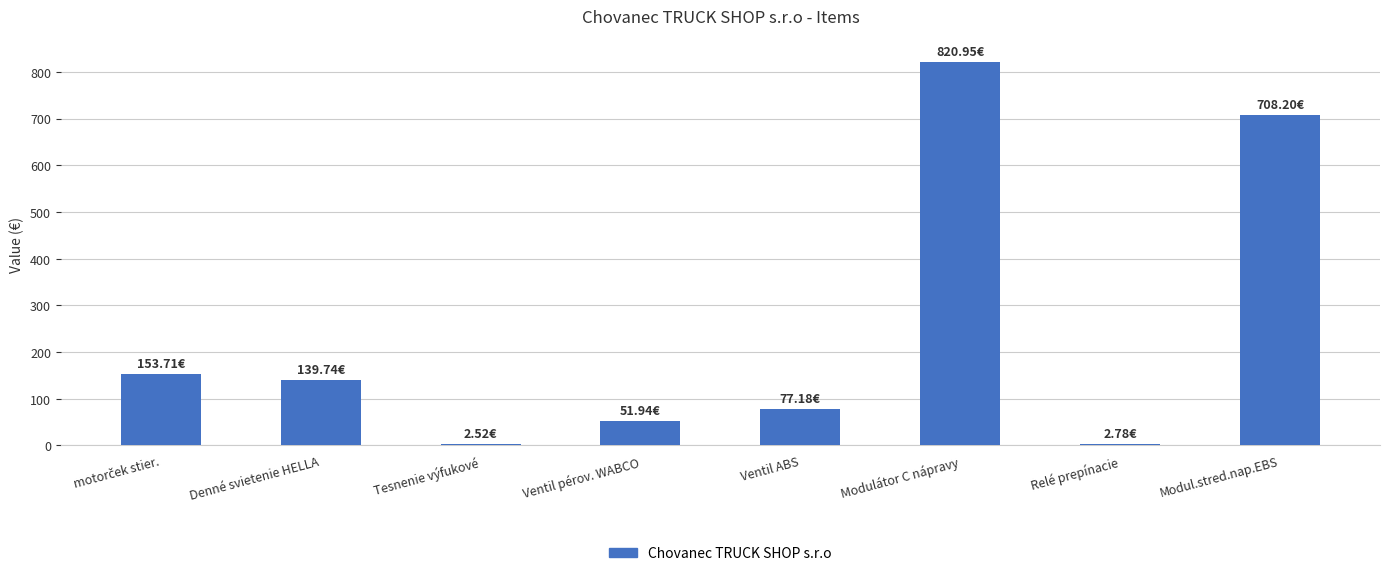

What is the ratio of the value at Ventil ABS to the value at Denné svietenie HELLA?

0.6